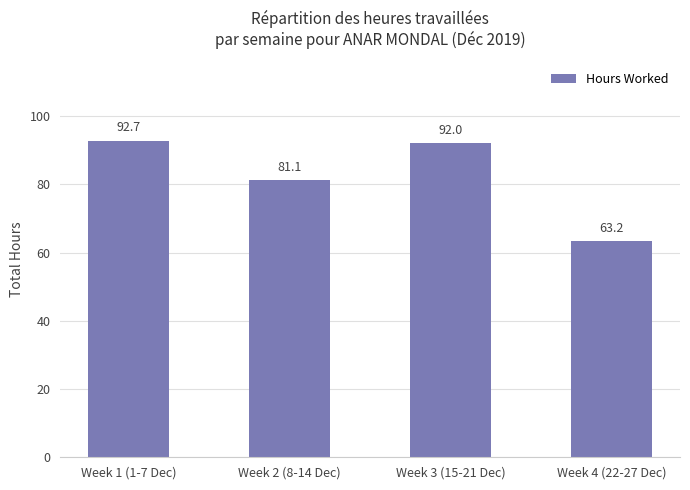

At which label does the data first exceed 91?

Week 1 (1-7 Dec)